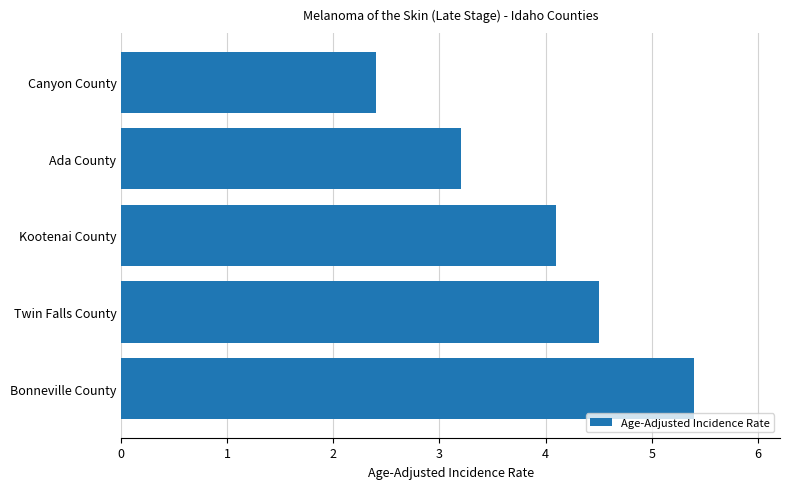

What is the greatest value displayed?

5.4